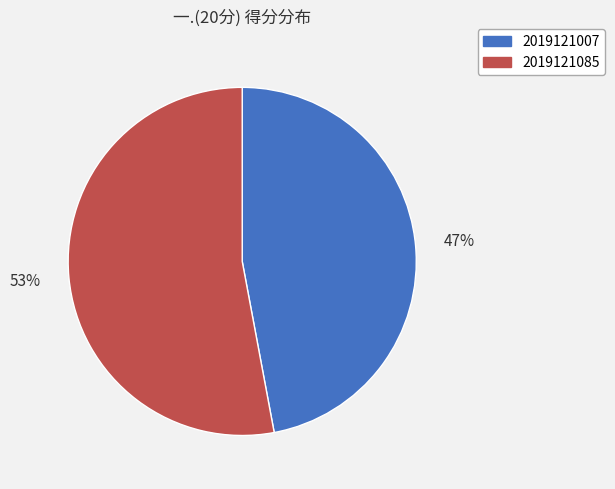

The 2019121085 slice represents 41% of the pie. True or false?

False